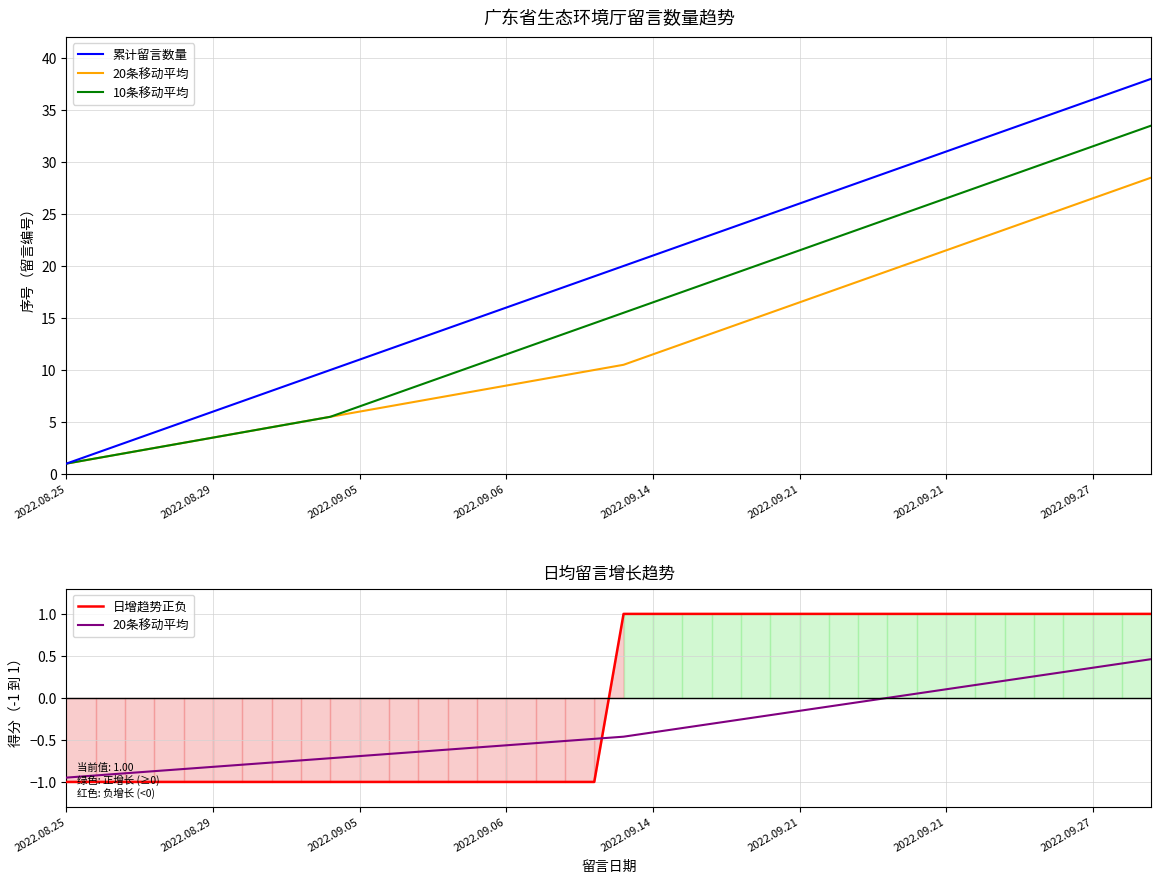

Which series has the widest spread of values?

累计留言数量